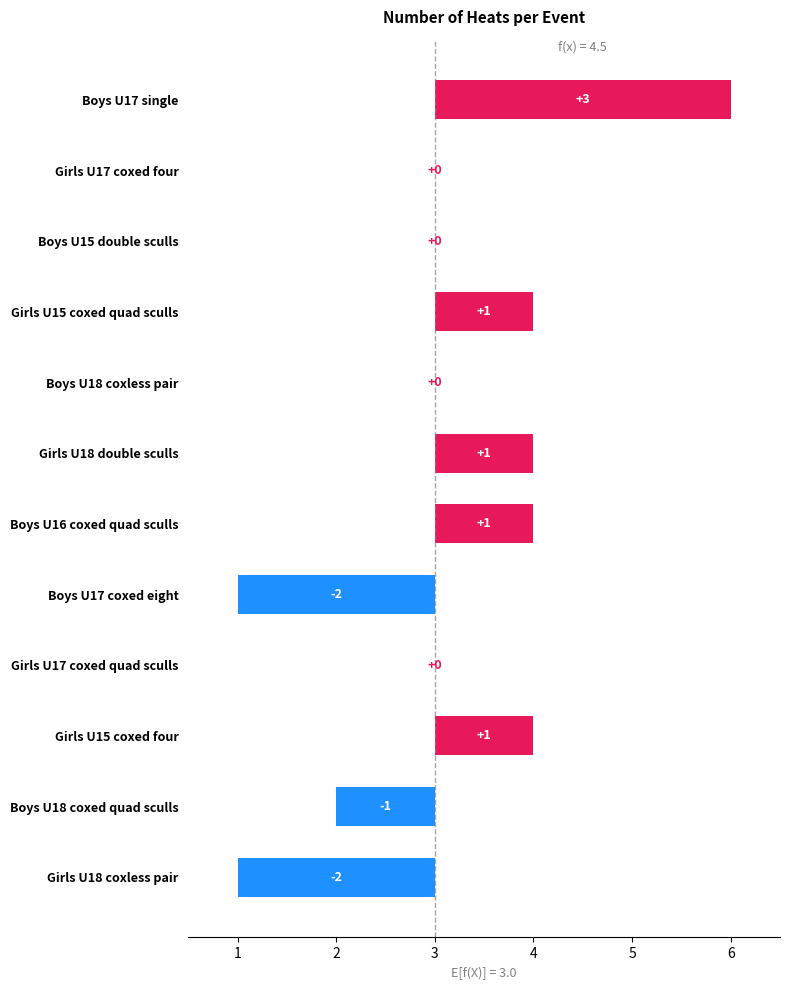

What is the sum of the values at Girls U18 double sculls and Girls U17 coxed four?

1